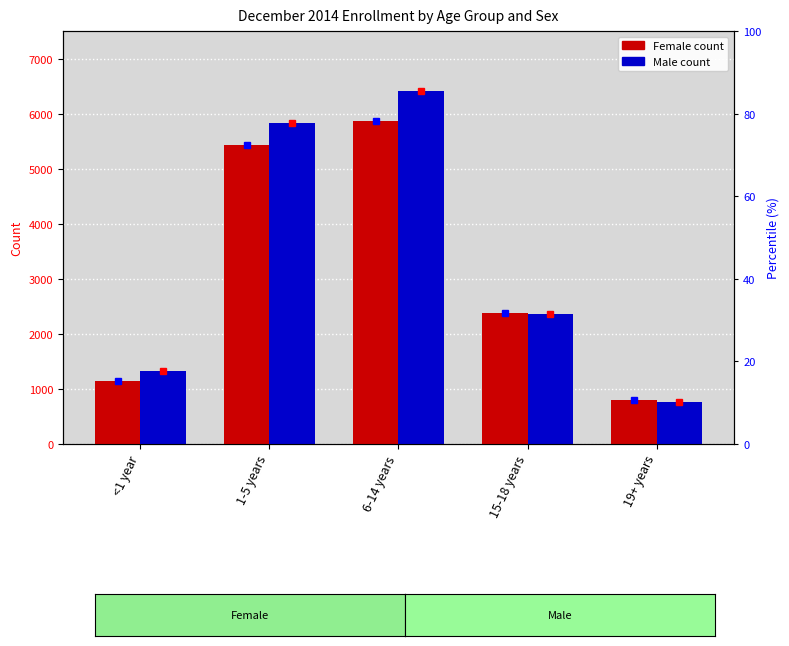

Reading left to right, extract all data points from this chart.

Female: <1 year=1132	1-5 years=5430	6-14 years=5870	15-18 years=2374	19+ years=804
Male: <1 year=1317	1-5 years=5835	6-14 years=6417	15-18 years=2367	19+ years=759